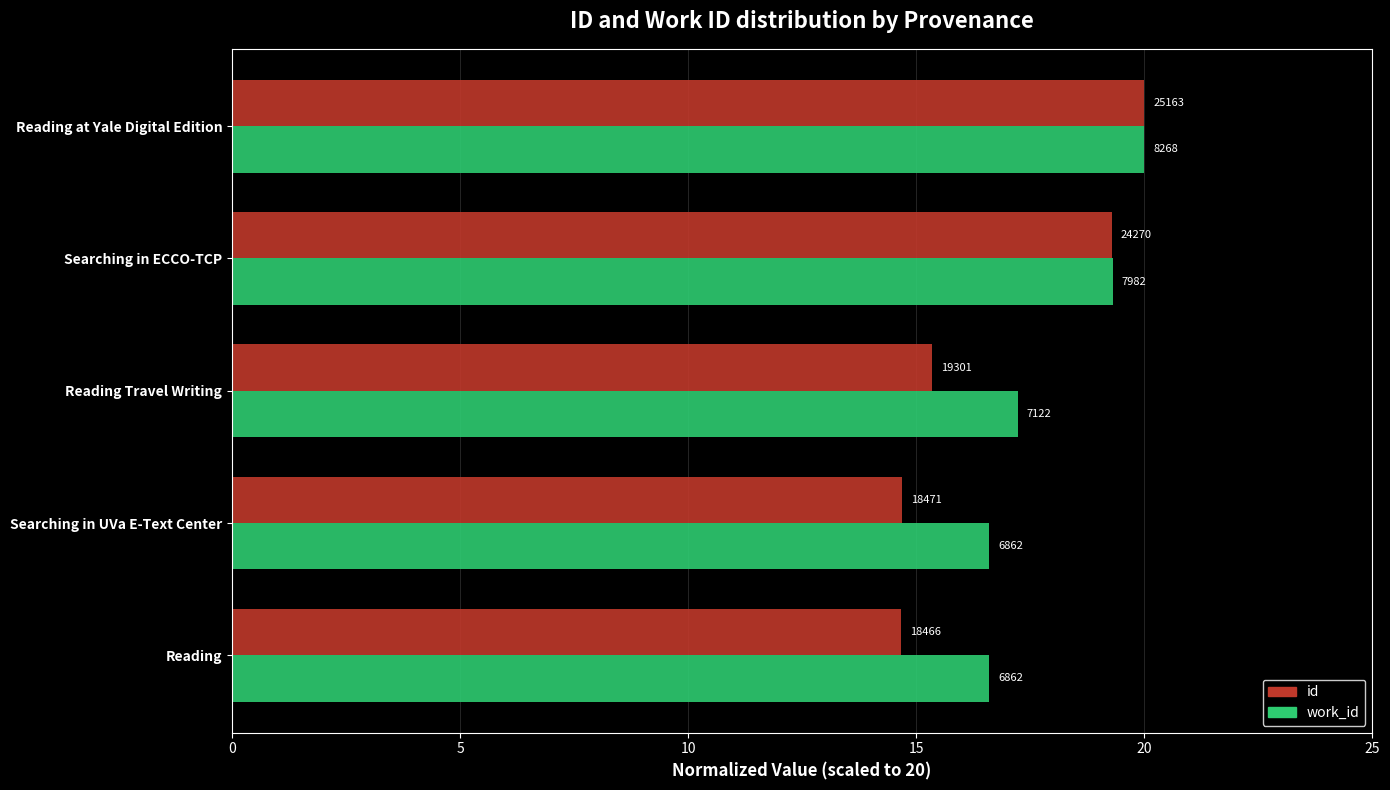

What are all the series names shown in the legend?

id, work_id